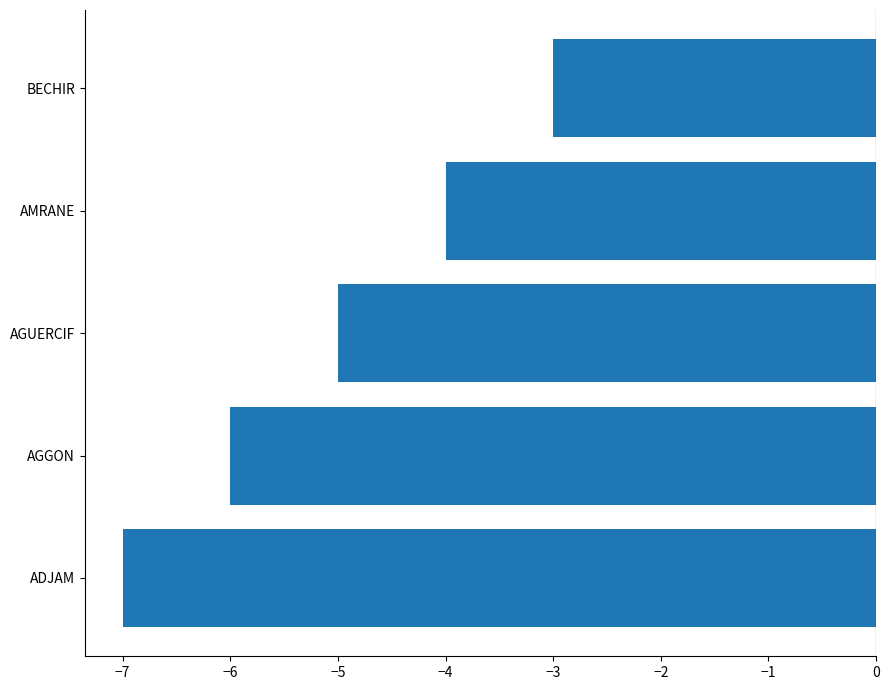

What value does the data have at AGUERCIF?

-5